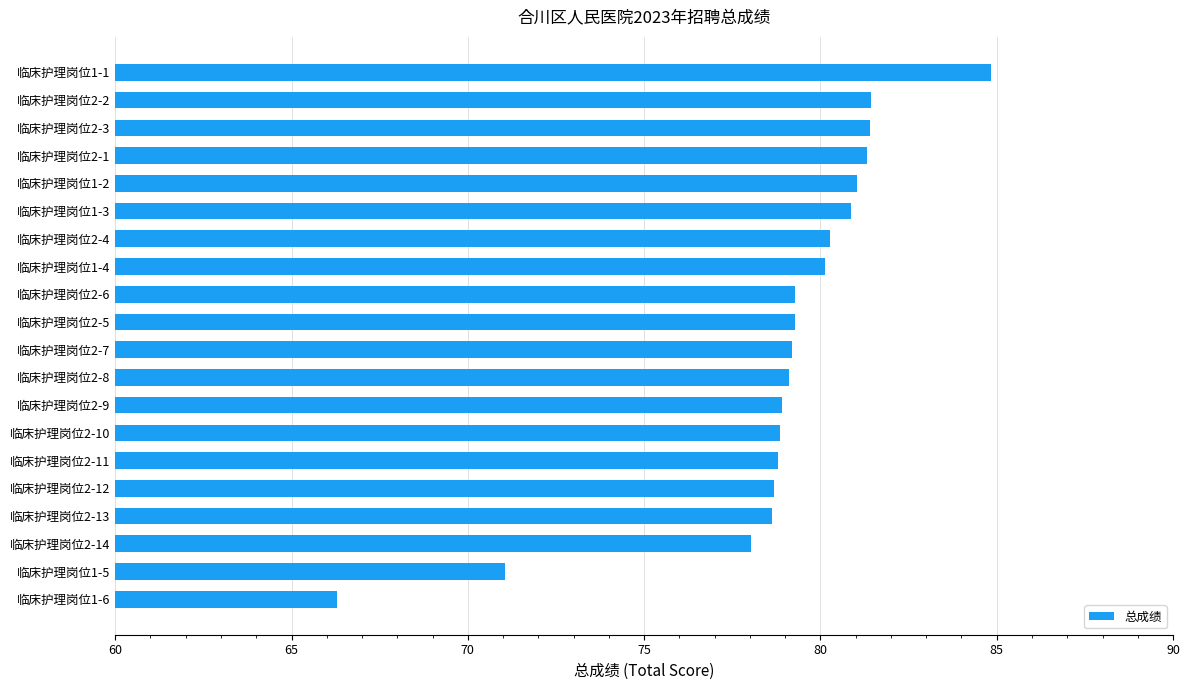

What is the difference between the maximum and minimum values?

18.6